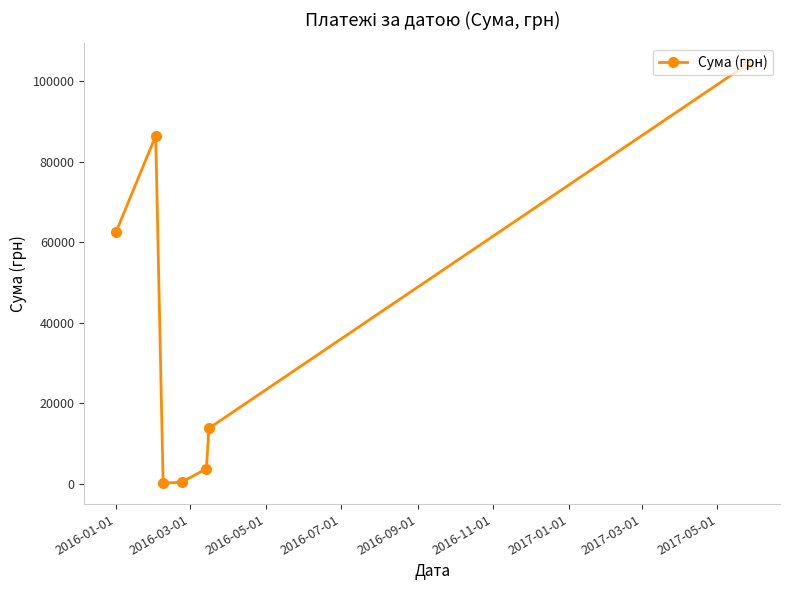

How many points are higher than both their immediate neighbors (excluding endpoints)?

1